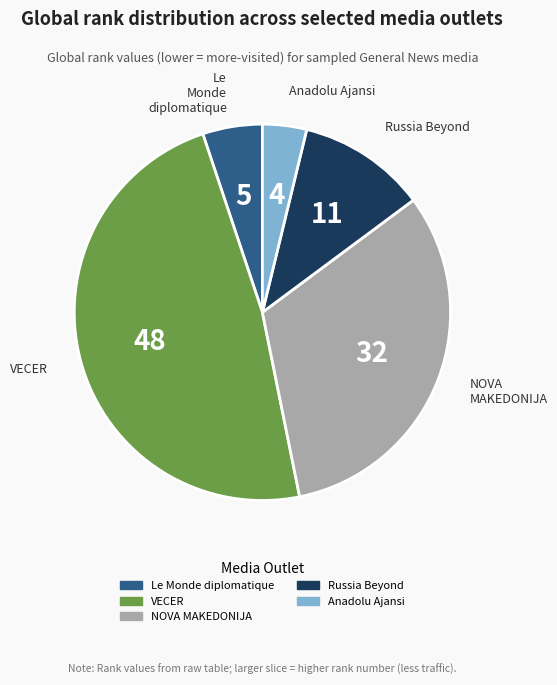

Is there any slice that represents more than half of the pie?

No